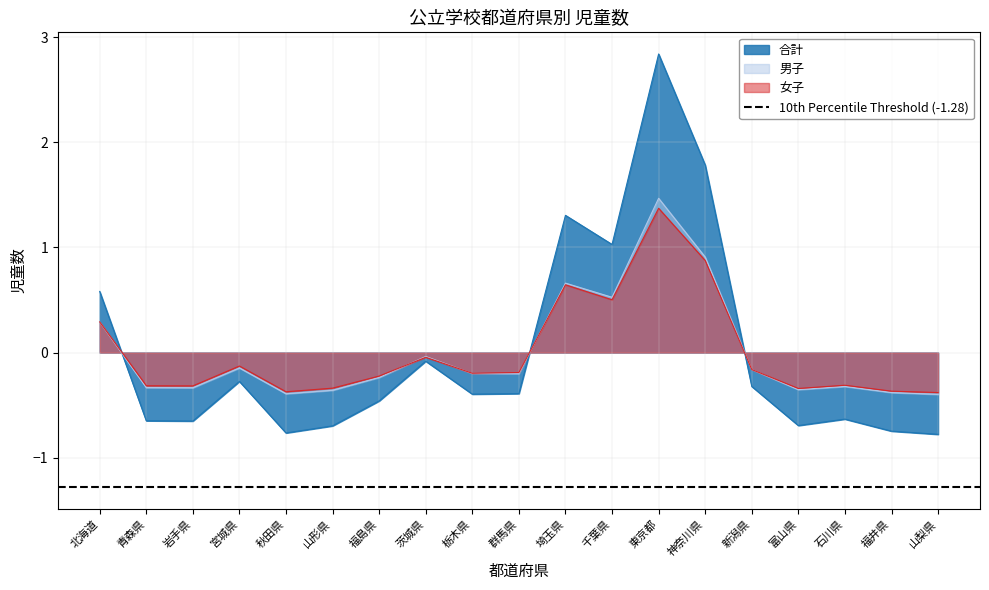

Which series has the largest range (max minus min)?

合計